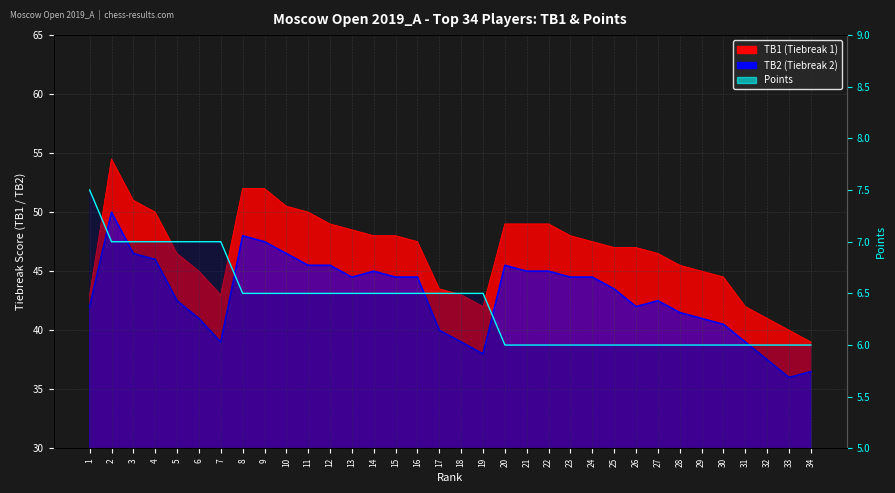

True or false: the data shows 1.9 at 30.

False